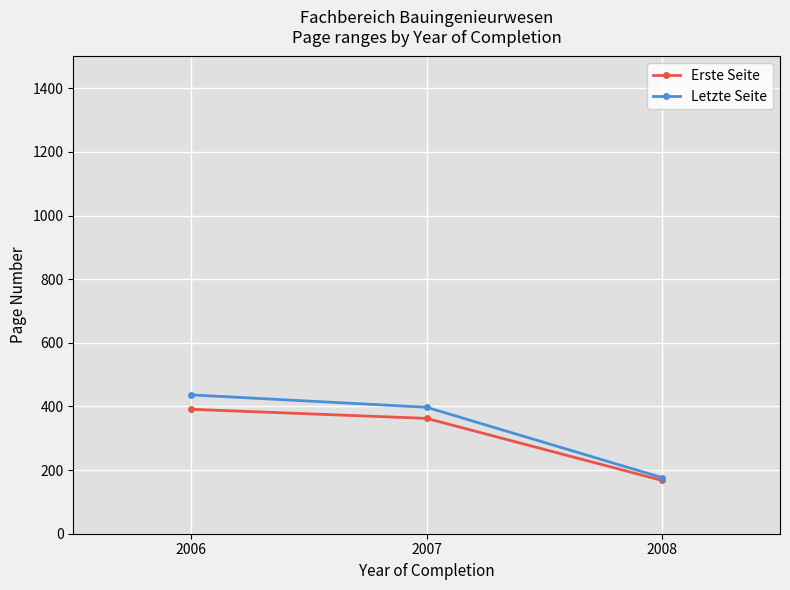

What are all the series names shown in the legend?

Erste Seite, Letzte Seite